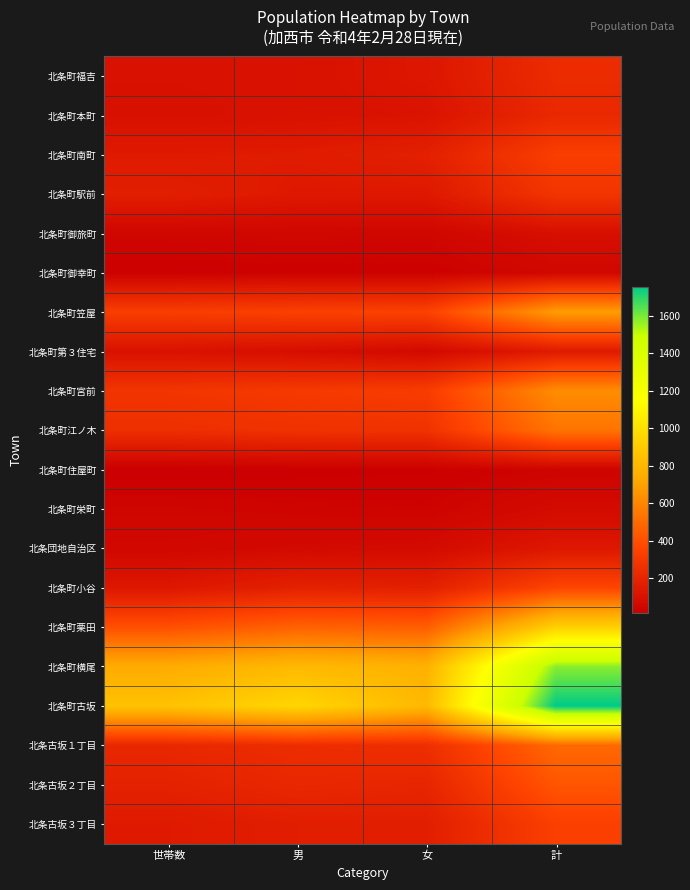

How many series are shown in this chart?

20